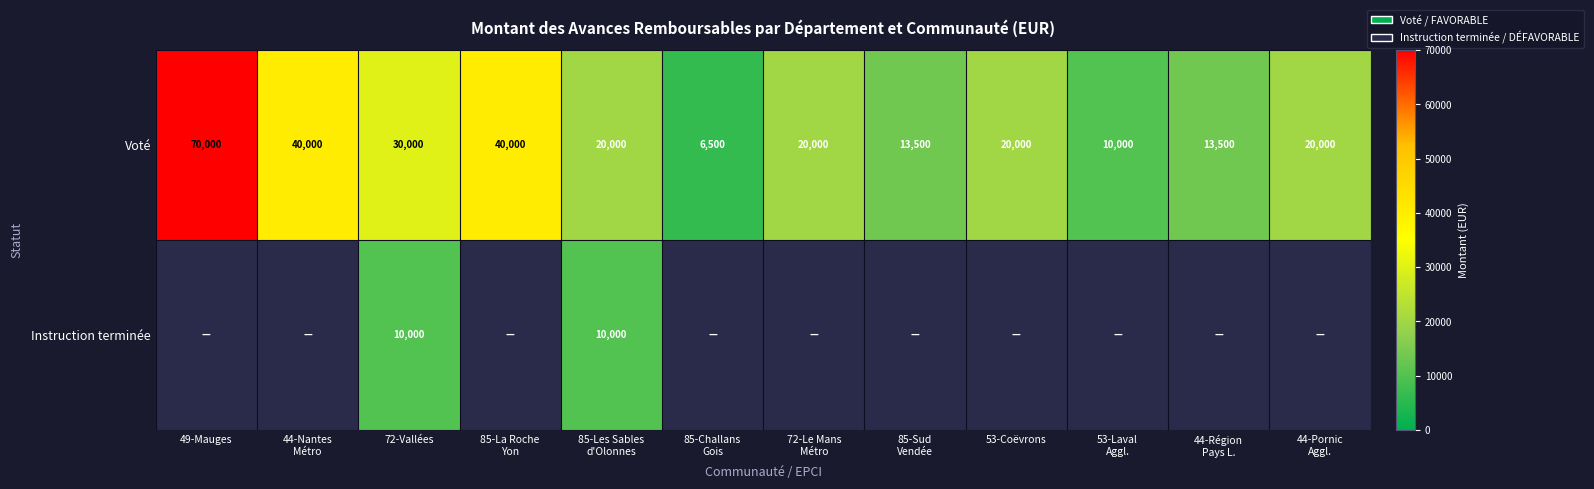

At which category is the sum across all series the highest?

72-Vallées